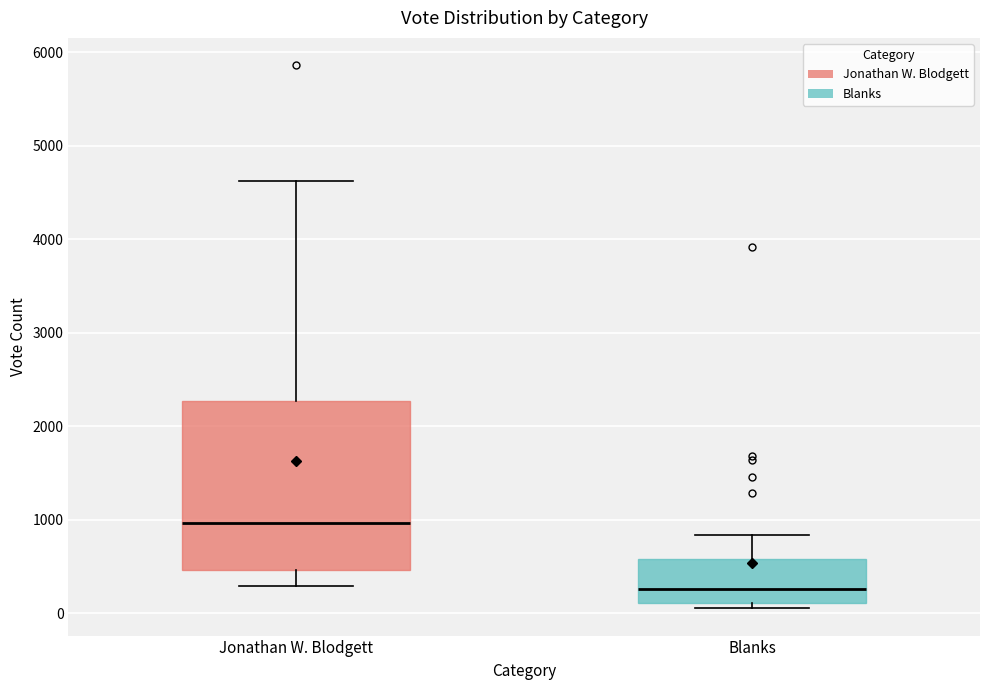

Which box is the tallest, from its lower edge to its upper edge?

Jonathan W. Blodgett